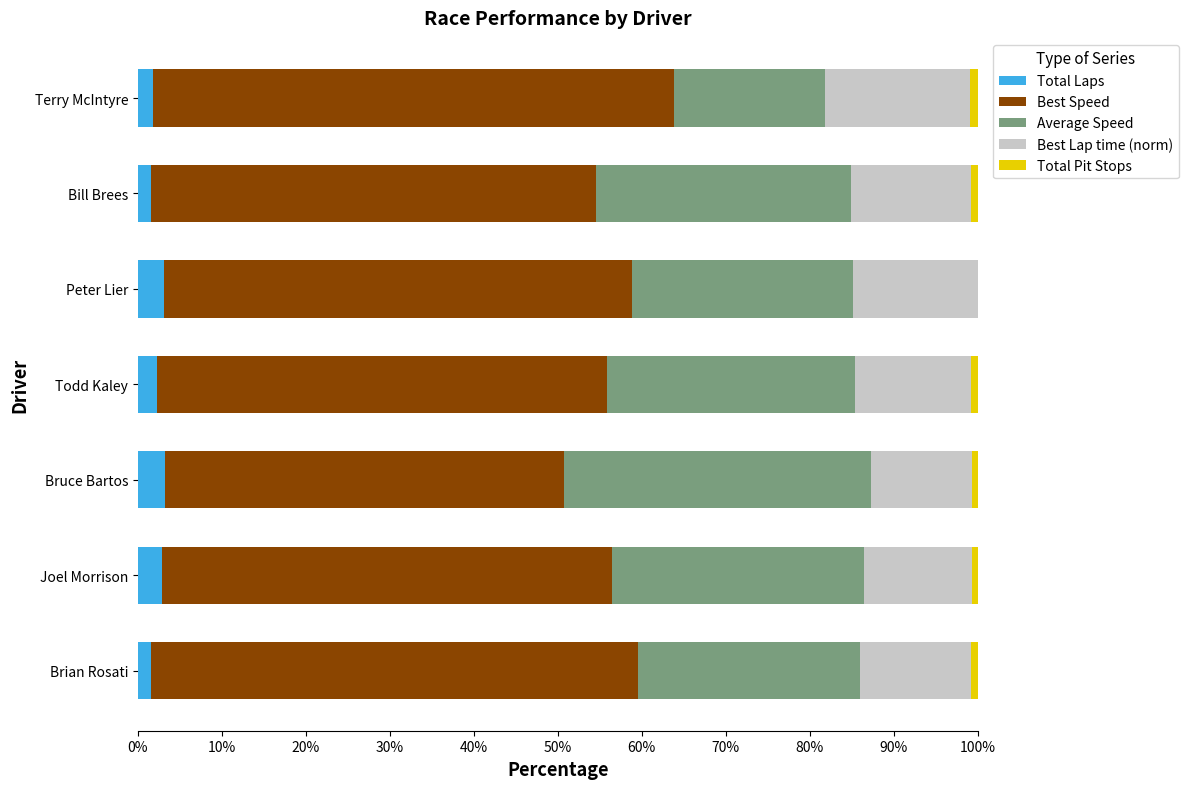

The value of Total Laps at Joel Morrison is 2.9. True or false?

True